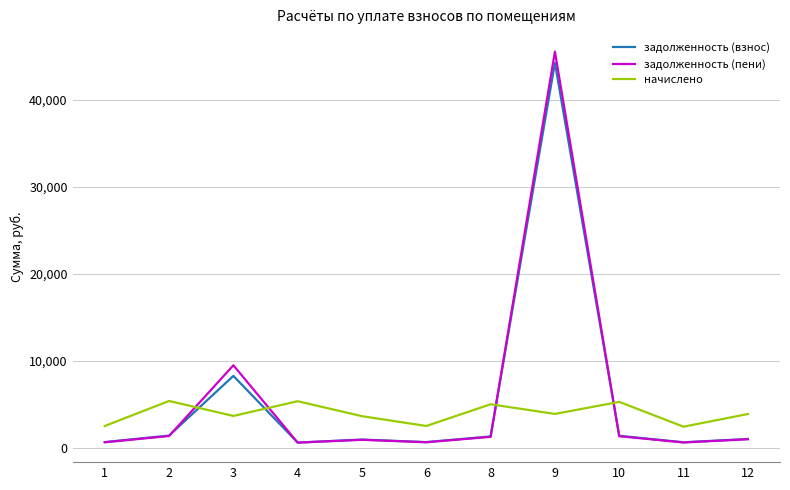

True or false: задолженность (взнос) and начислено cross at least once.

True